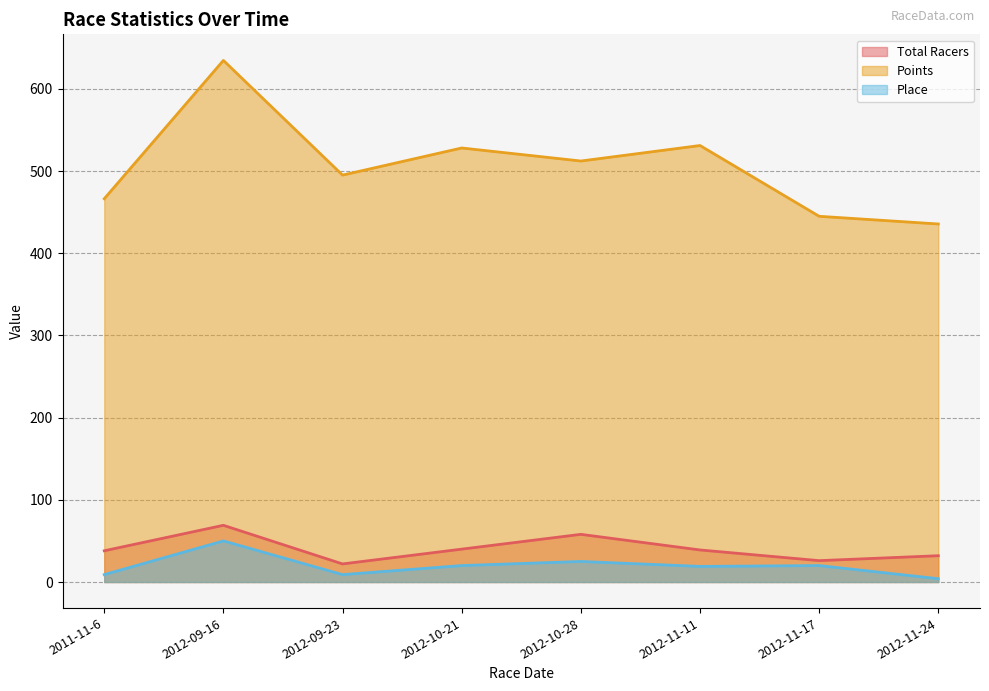

The Place series shows 29.4 at 2012-09-16. True or false?

False